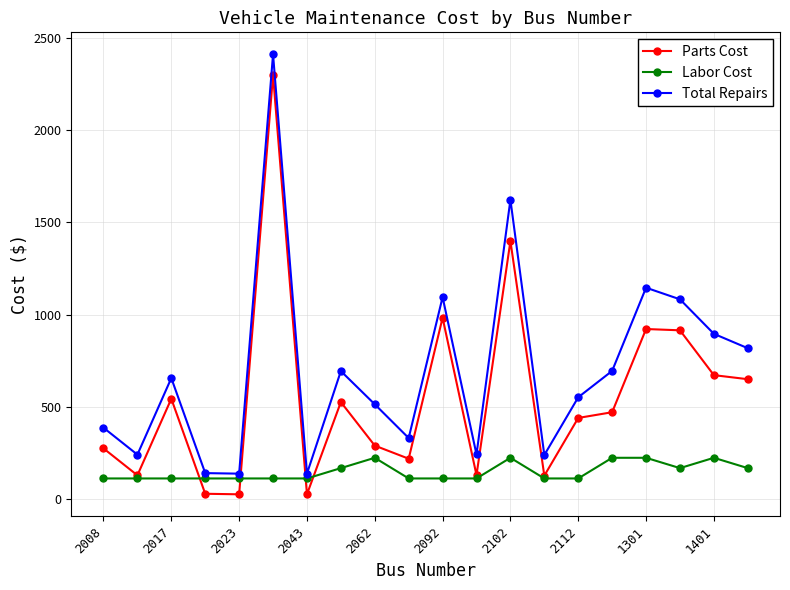

True or false: Total Repairs has more than 1 points higher than both neighbors.

True